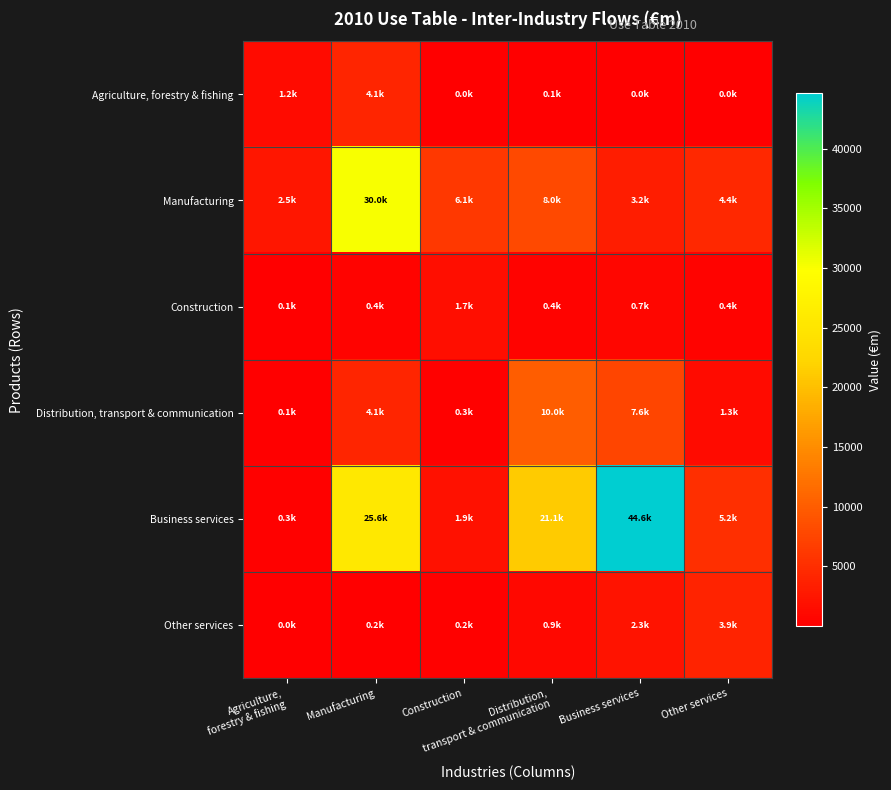

Rank the series at Manufacturing from lowest to highest value.

Other services, Construction, Agriculture, forestry & fishing, Distribution, transport & communication, Business services, Manufacturing